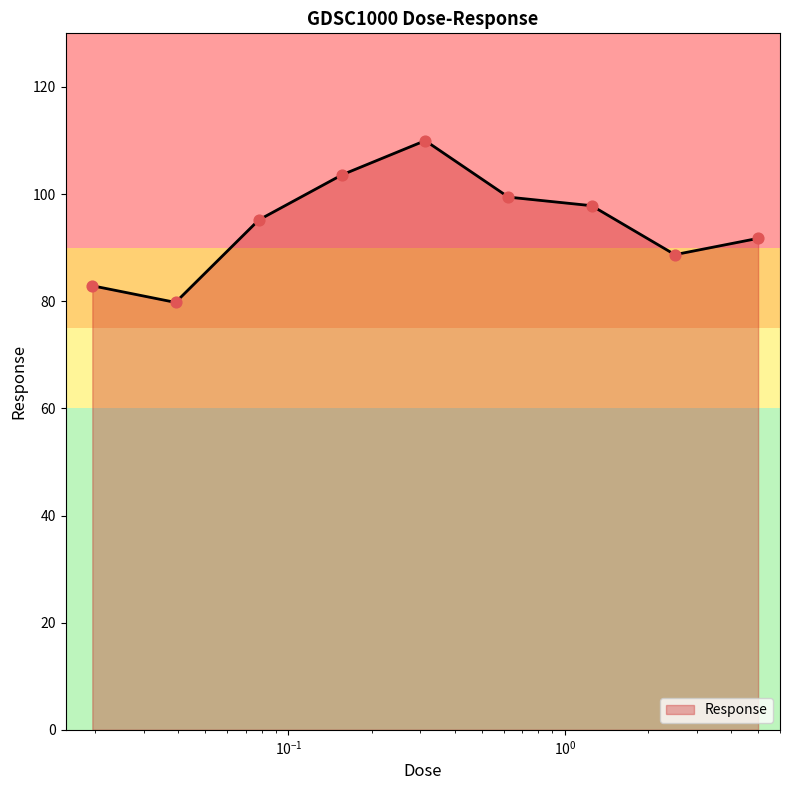

What is the difference between the maximum and minimum values?

30.2